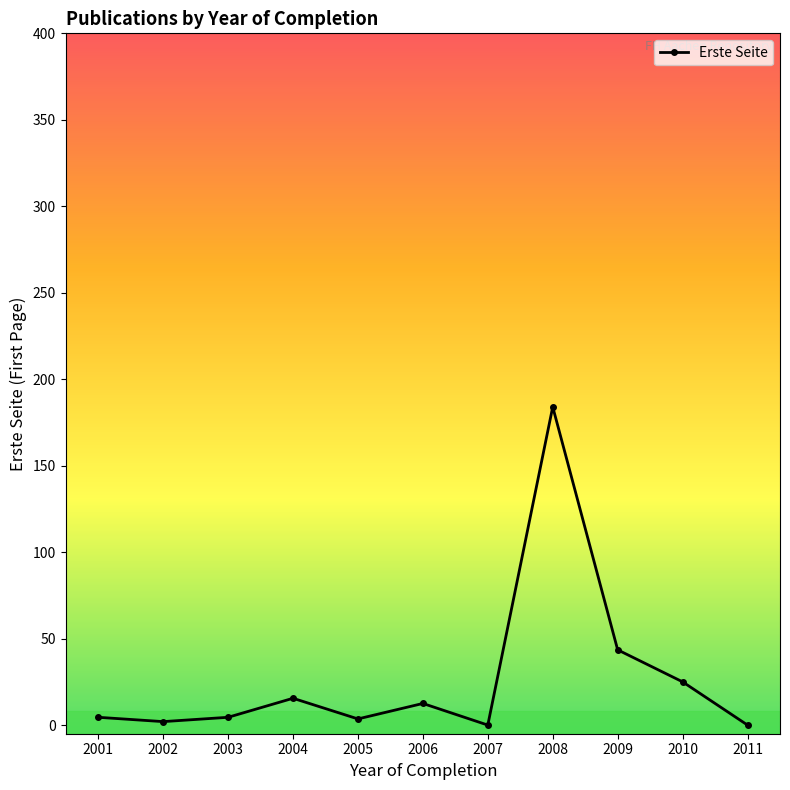

Does the chart display data point markers on the line(s)?

Yes